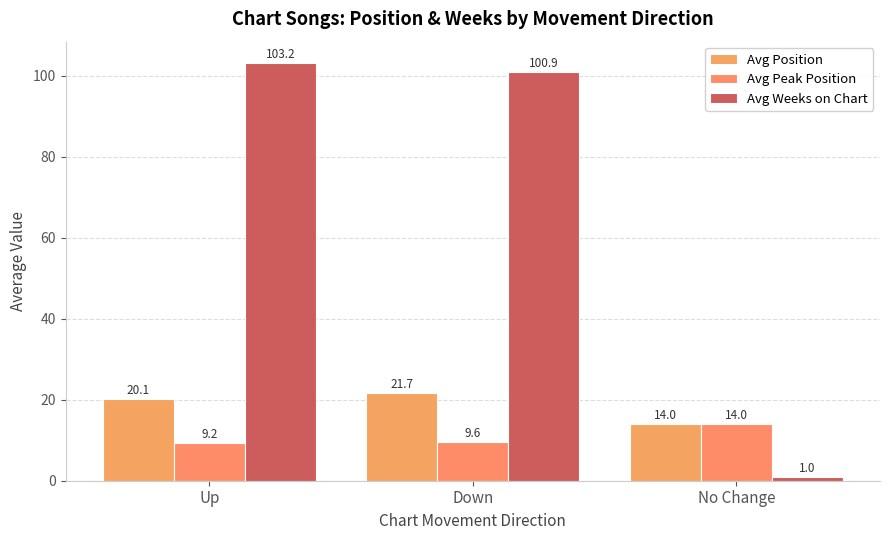

What is the minimum value for Avg Weeks on Chart?

1.0